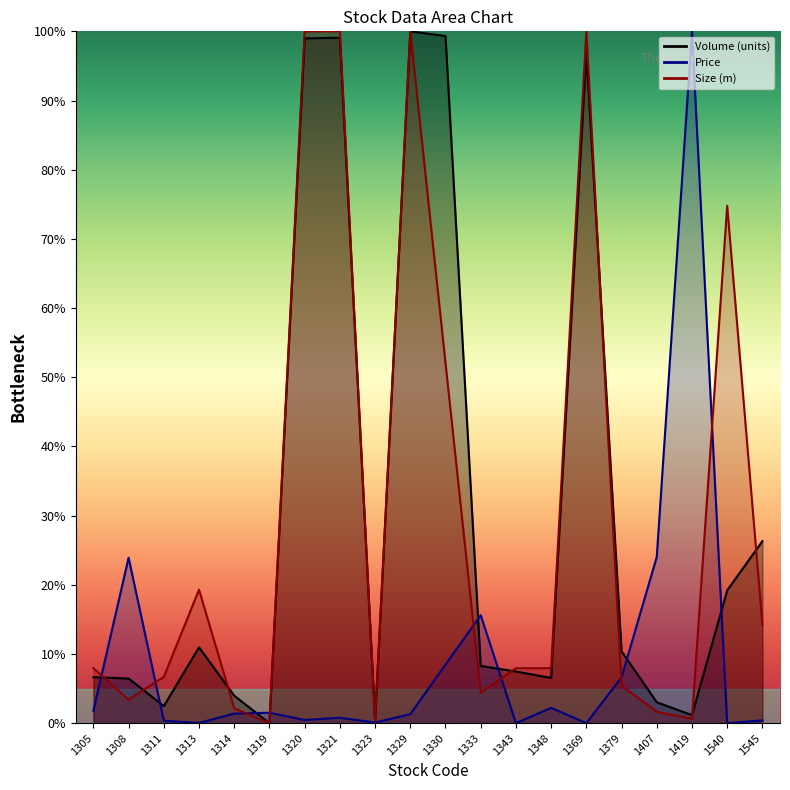

In Size (m), how many points are lower than both neighbors (excluding endpoints)?

5